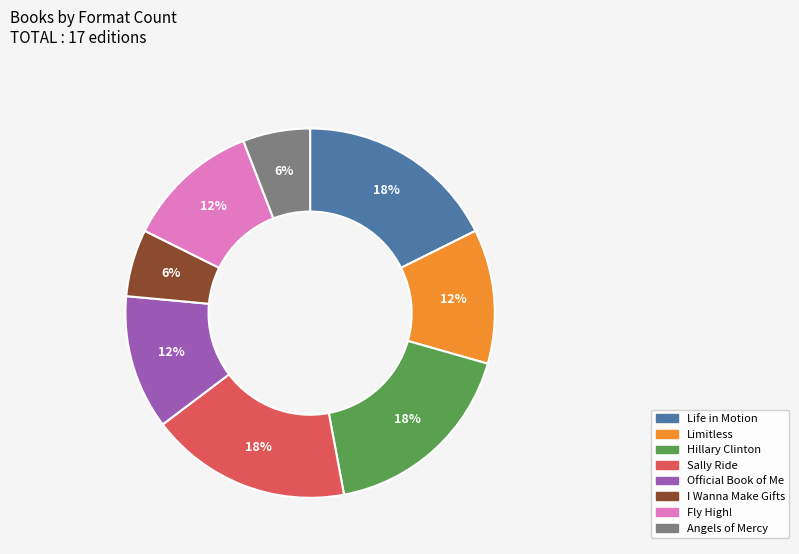

What percentage is the Limitless slice, to the nearest percent?

12%